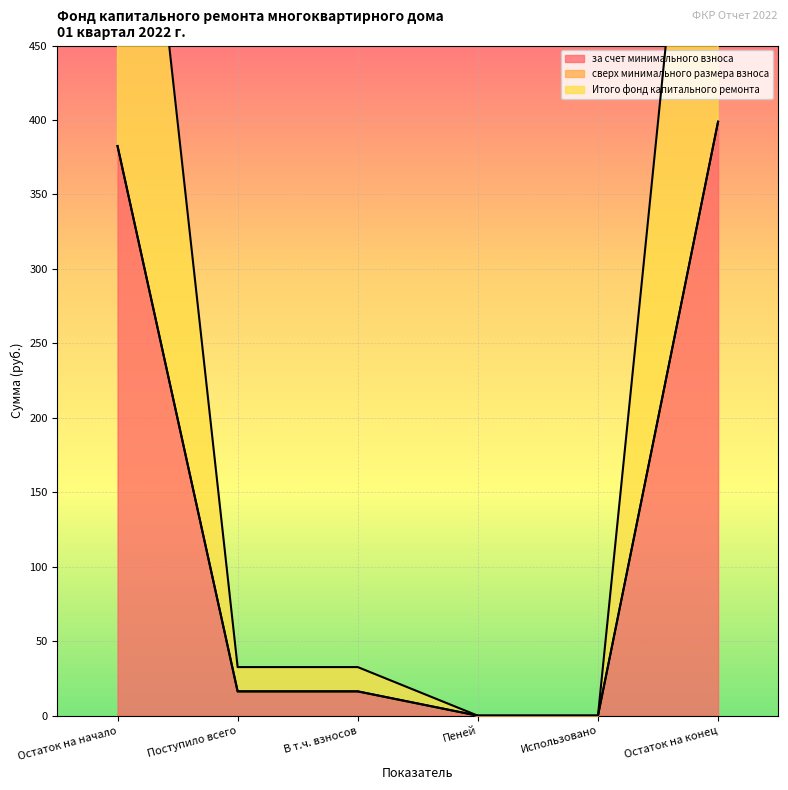

True or false: Итого фонд капитального ремонта has more than 2 points higher than both neighbors.

False